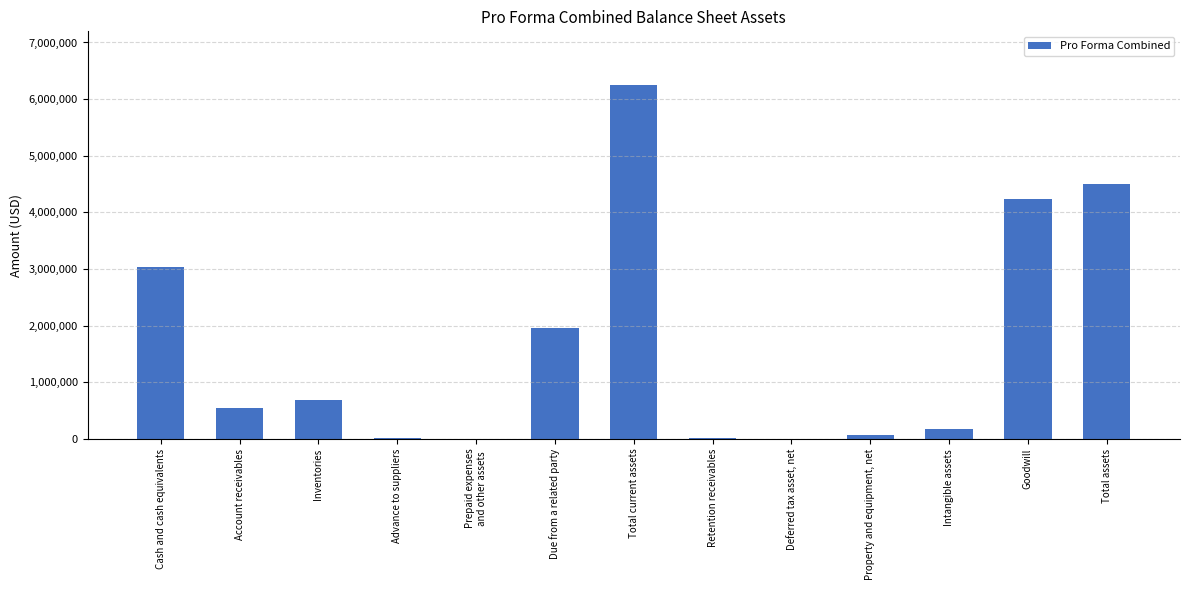

Count the number of categories in the chart.

13